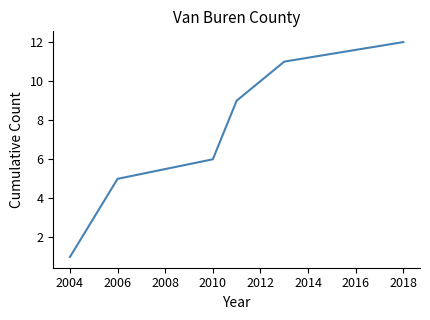

What is the greatest value displayed?

12